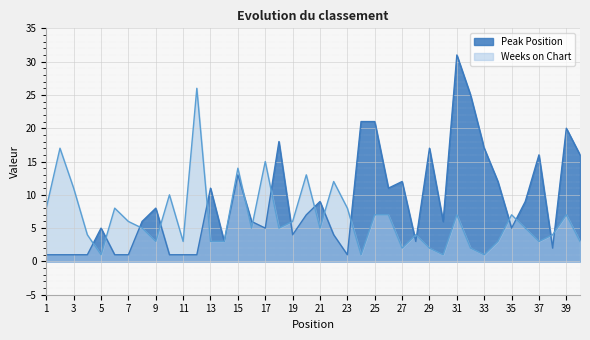

Rank the categories by Weeks on Chart value from lowest to highest.

5, 24, 30, 33, 27, 29, 32, 9, 11, 13, 14, 34, 37, 40, 4, 28, 38, 8, 16, 18, 21, 36, 7, 19, 25, 26, 31, 35, 39, 1, 6, 23, 10, 3, 22, 20, 15, 17, 2, 12